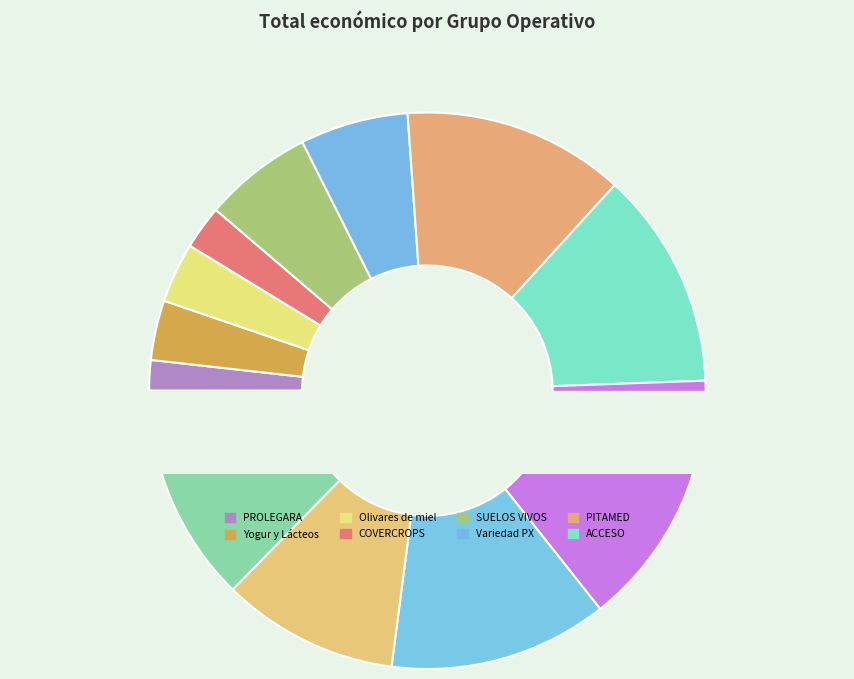

To the nearest percent, what is the difference between the Variedad PX and PITAMED slice percentages?

7%